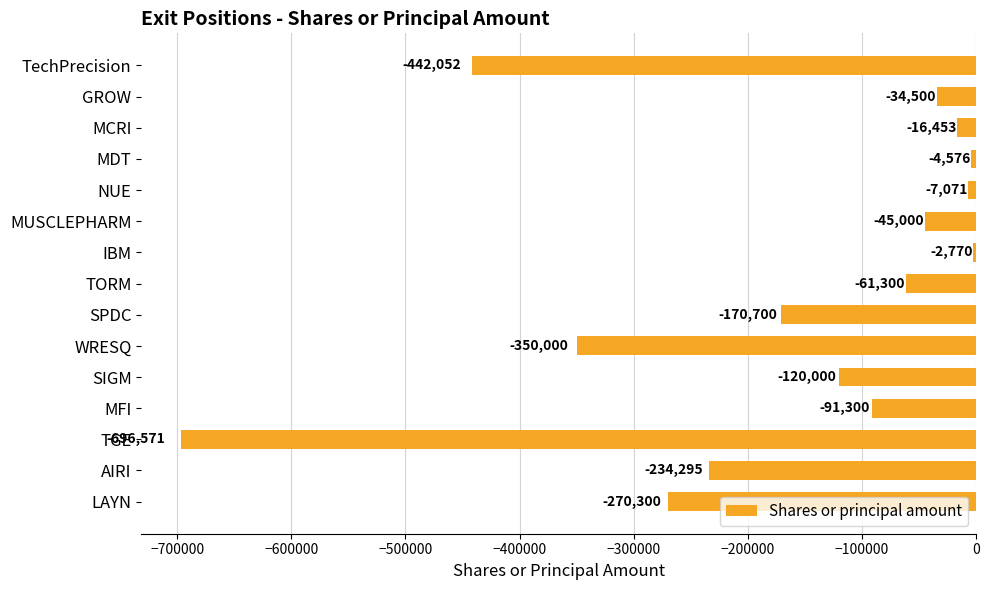

What is the label of the 15th bar from the top?

LAYN